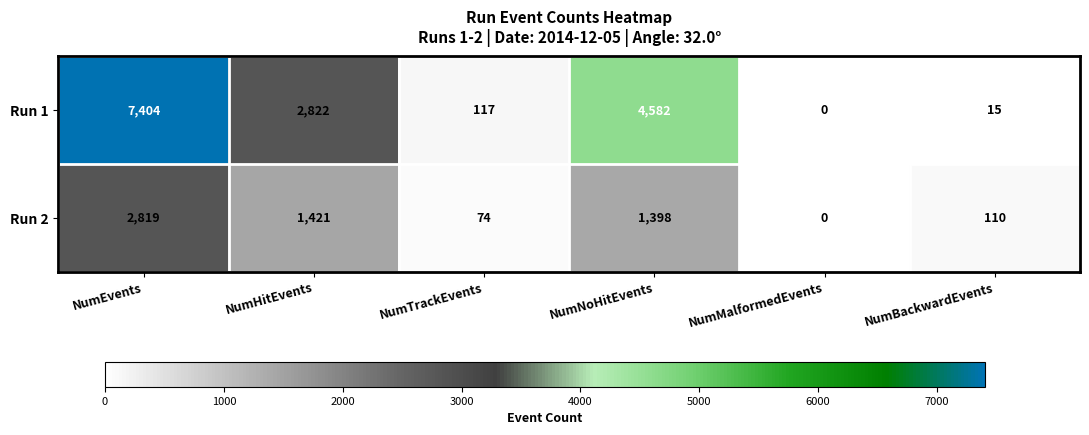

The value of Run 2 at NumNoHitEvents is 1398. True or false?

True